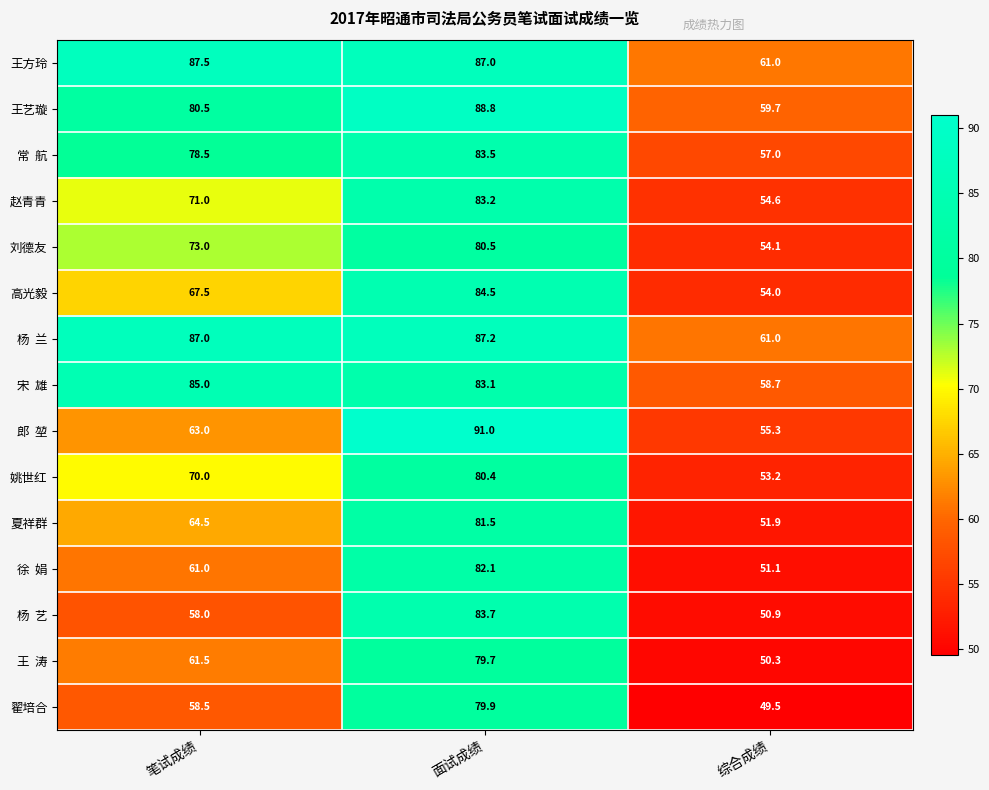

What is the total value across all series at 面试成绩?

1256.1